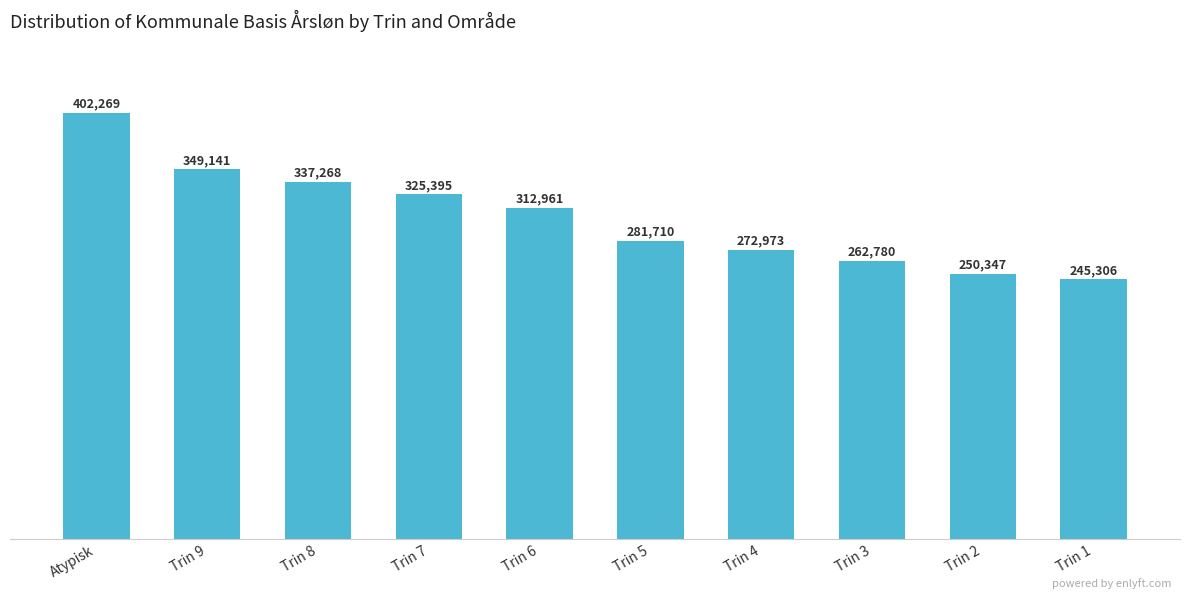

Reading right to left, extract all data points from this chart.

Trin 1=245306	Trin 2=250347	Trin 3=262780	Trin 4=272973	Trin 5=281710	Trin 6=312961	Trin 7=325395	Trin 8=337268	Trin 9=349141	Atypisk=402269